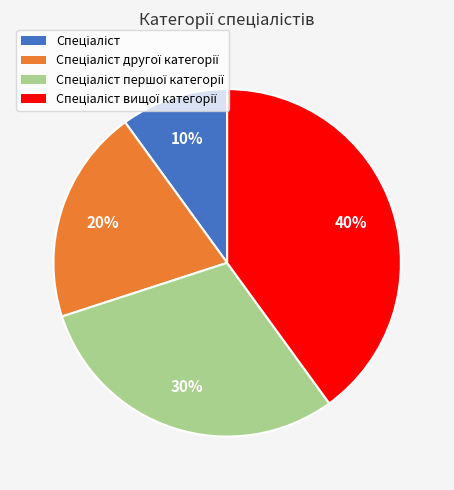

To the nearest percent, what is the average slice percentage?

25%